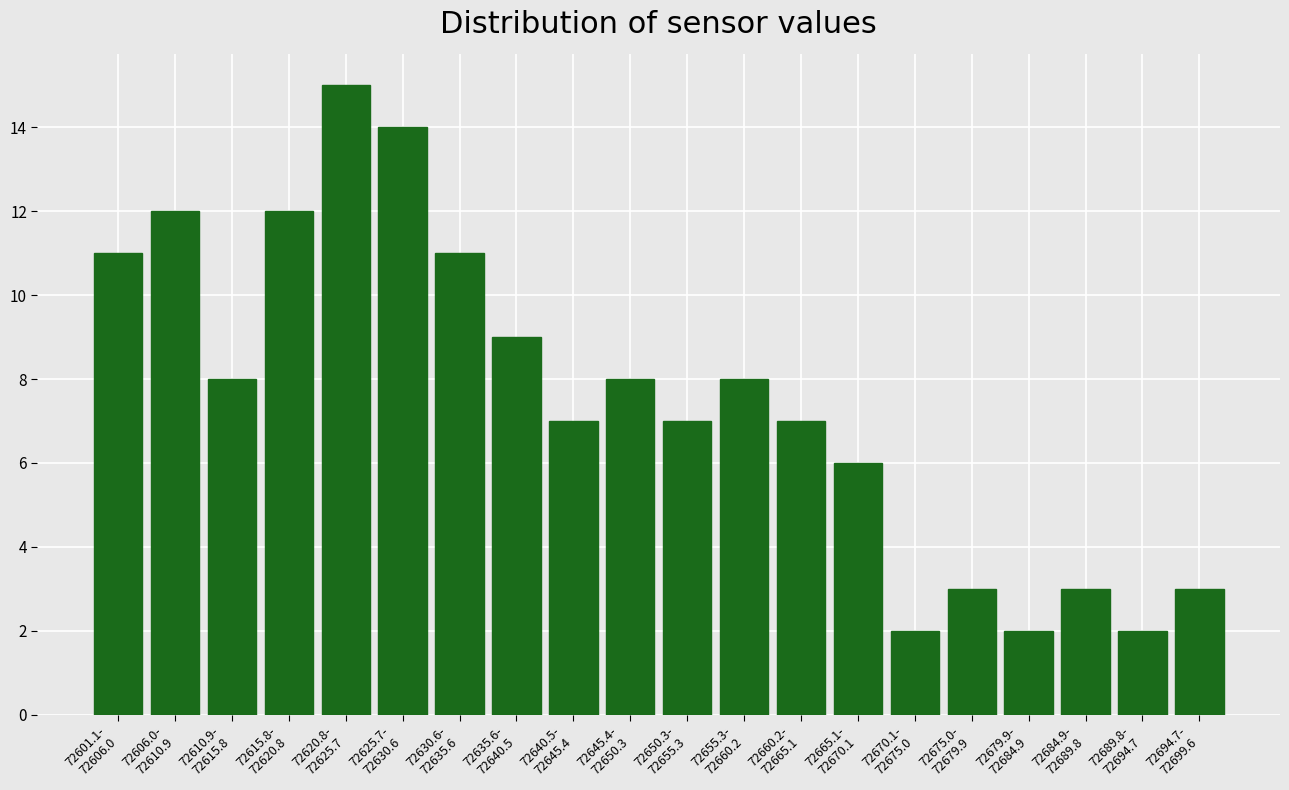

What is the difference between the second highest and minimum values?

12